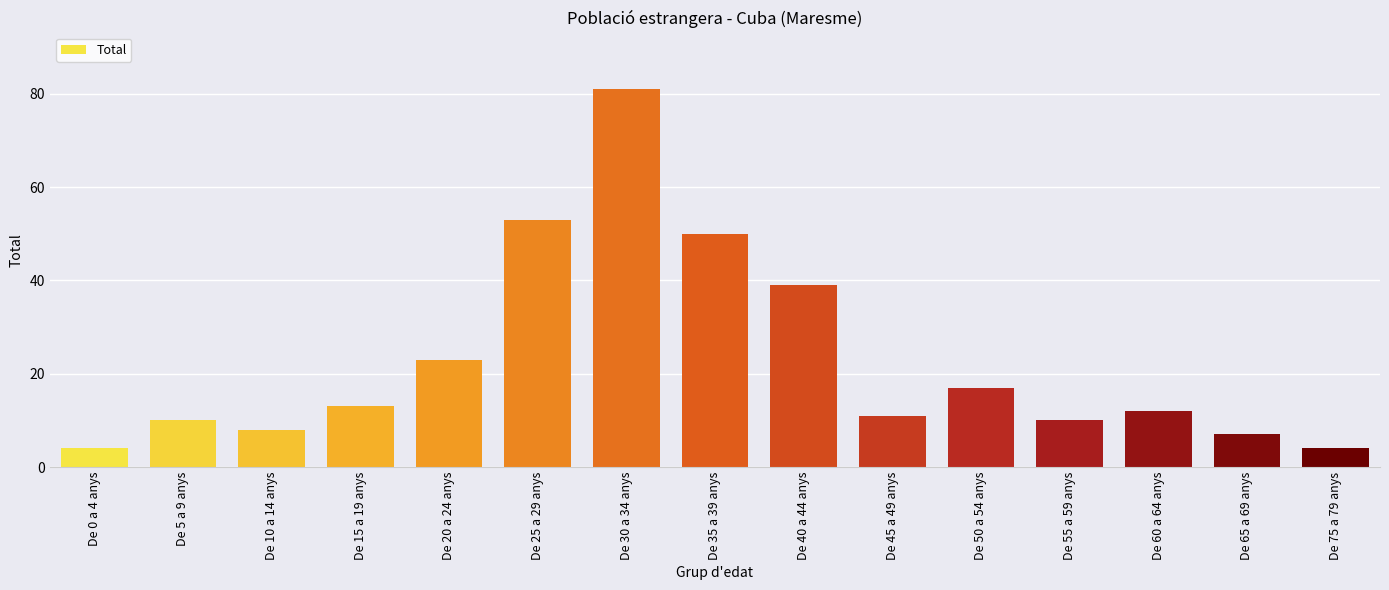

Reading right to left, what are all the values shown in this chart?

De 75 a 79 anys=4	De 65 a 69 anys=7	De 60 a 64 anys=12	De 55 a 59 anys=10	De 50 a 54 anys=17	De 45 a 49 anys=11	De 40 a 44 anys=39	De 35 a 39 anys=50	De 30 a 34 anys=81	De 25 a 29 anys=53	De 20 a 24 anys=23	De 15 a 19 anys=13	De 10 a 14 anys=8	De 5 a 9 anys=10	De 0 a 4 anys=4